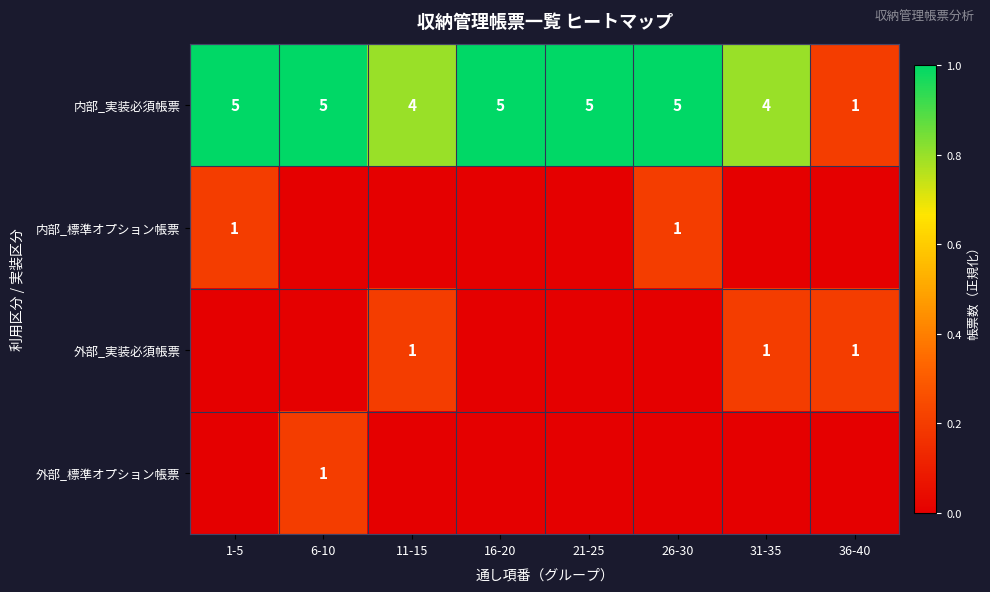

How many 内部_実装必須帳票 values are between 4 and 5?

7